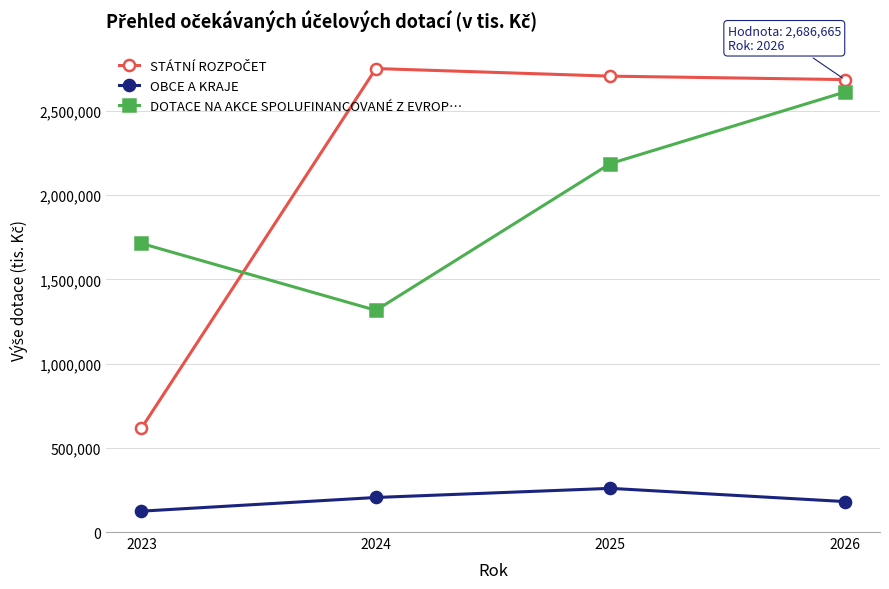

True or false: OBCE A KRAJE and DOTACE NA AKCE SPOLUFINANCOVANÉ Z EVROP… cross at least once.

False